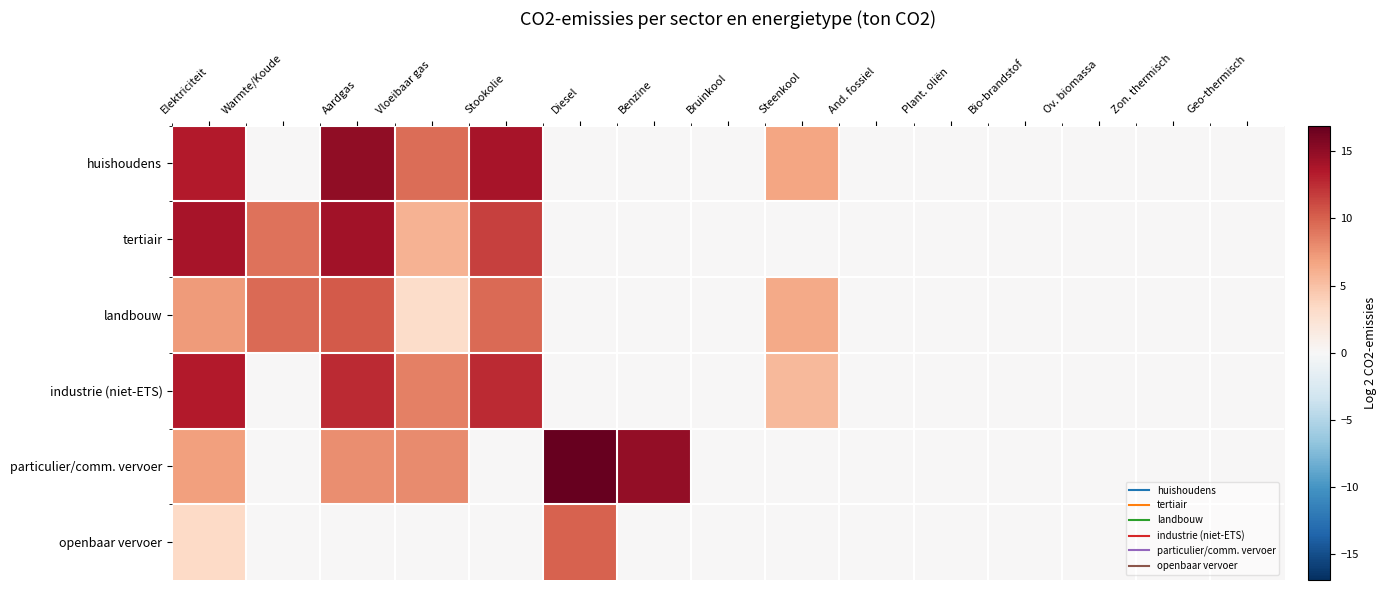

Reading left to right, what are all the values shown in this chart?

huishoudens: Elektriciteit=13.4	Warmte/Koude=0.0	Aardgas=15.0	Vloeibaar gas=9.4	Stookolie=13.9	Diesel=0.0	Benzine=0.0	Bruinkool=0.0	Steenkool=6.7	And. fossiel=0.0	Plant. oliën=0.0	Bio-brandstof=0.0	Ov. biomassa=0.0	Zon. thermisch=0.0	Geo-thermisch=0.0
tertiair: Elektriciteit=13.9	Warmte/Koude=9.2	Aardgas=14.2	Vloeibaar gas=5.8	Stookolie=11.5	Diesel=0.0	Benzine=0.0	Bruinkool=0.0	Steenkool=0.0	And. fossiel=0.0	Plant. oliën=0.0	Bio-brandstof=0.0	Ov. biomassa=0.0	Zon. thermisch=0.0	Geo-thermisch=0.0
landbouw: Elektriciteit=7.2	Warmte/Koude=9.6	Aardgas=10.4	Vloeibaar gas=3.1	Stookolie=9.6	Diesel=0.0	Benzine=0.0	Bruinkool=0.0	Steenkool=6.4	And. fossiel=0.0	Plant. oliën=0.0	Bio-brandstof=0.0	Ov. biomassa=0.0	Zon. thermisch=0.0	Geo-thermisch=0.0
industrie (niet-ETS): Elektriciteit=13.4	Warmte/Koude=0.0	Aardgas=12.6	Vloeibaar gas=8.5	Stookolie=12.6	Diesel=0.0	Benzine=0.0	Bruinkool=0.0	Steenkool=5.5	And. fossiel=0.0	Plant. oliën=0.0	Bio-brandstof=0.0	Ov. biomassa=0.0	Zon. thermisch=0.0	Geo-thermisch=0.0
particulier/comm. vervoer: Elektriciteit=7.0	Warmte/Koude=0.0	Aardgas=7.9	Vloeibaar gas=8.0	Stookolie=0.0	Diesel=16.9	Benzine=14.8	Bruinkool=0.0	Steenkool=0.0	And. fossiel=0.0	Plant. oliën=0.0	Bio-brandstof=0.0	Ov. biomassa=0.0	Zon. thermisch=0.0	Geo-thermisch=0.0
openbaar vervoer: Elektriciteit=3.3	Warmte/Koude=0.0	Aardgas=0.0	Vloeibaar gas=0.0	Stookolie=0.0	Diesel=9.9	Benzine=0.0	Bruinkool=0.0	Steenkool=0.0	And. fossiel=0.0	Plant. oliën=0.0	Bio-brandstof=0.0	Ov. biomassa=0.0	Zon. thermisch=0.0	Geo-thermisch=0.0